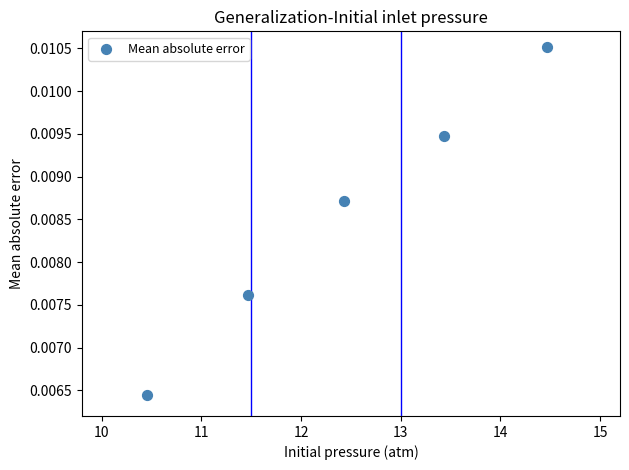

What is the average X value?

12.4